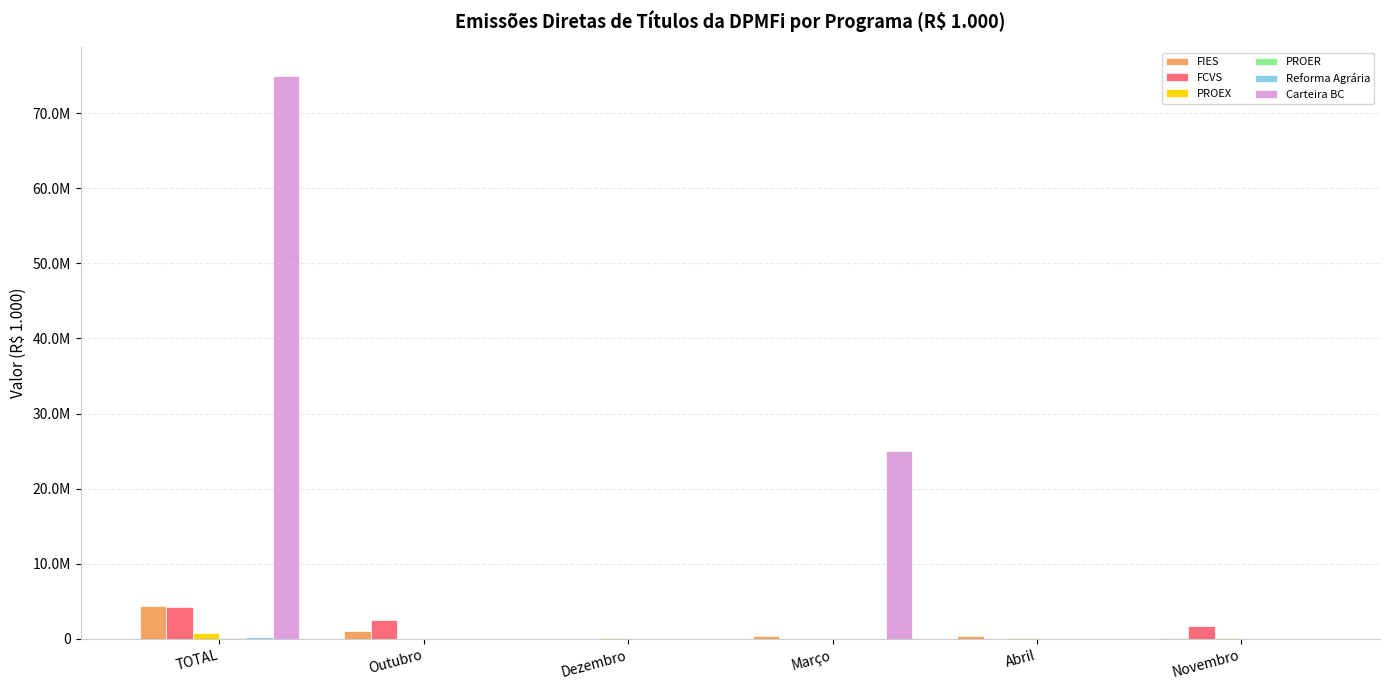

What is the difference between the PROEX values at TOTAL and Dezembro?

662274.1